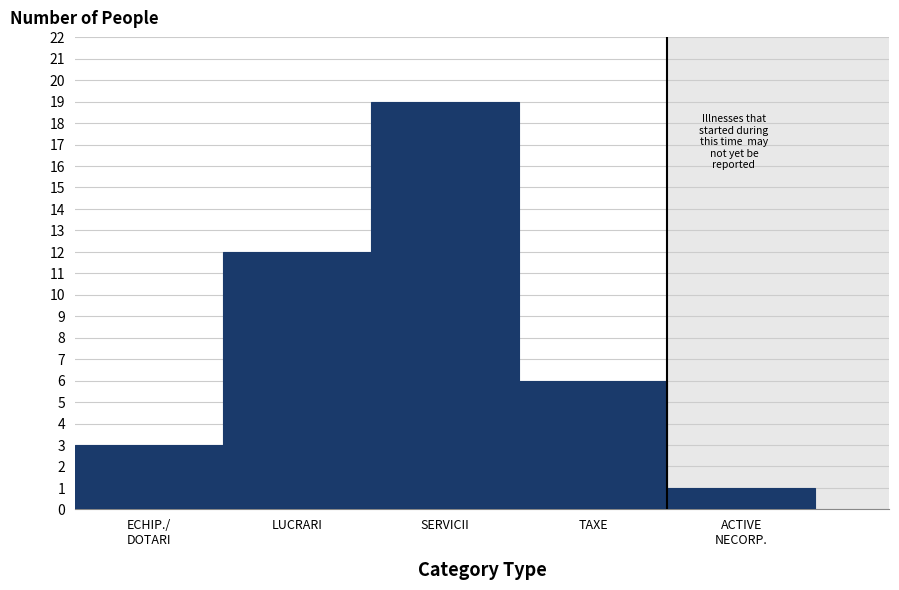

Reading right to left, list all the values displayed in this chart.

1	6	19	12	3